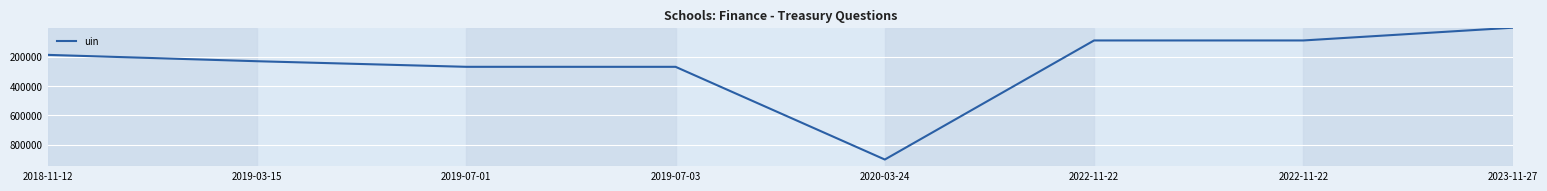

How many values are below 231494?

4